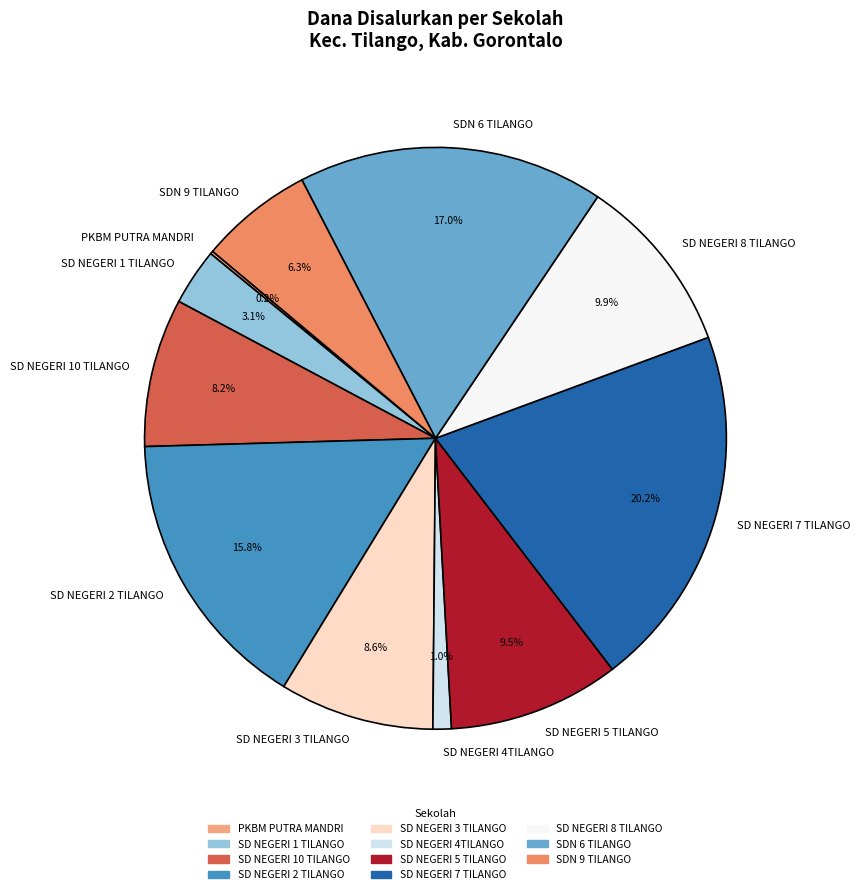

Which has a higher value, SD NEGERI 10 TILANGO or SD NEGERI 2 TILANGO?

SD NEGERI 2 TILANGO